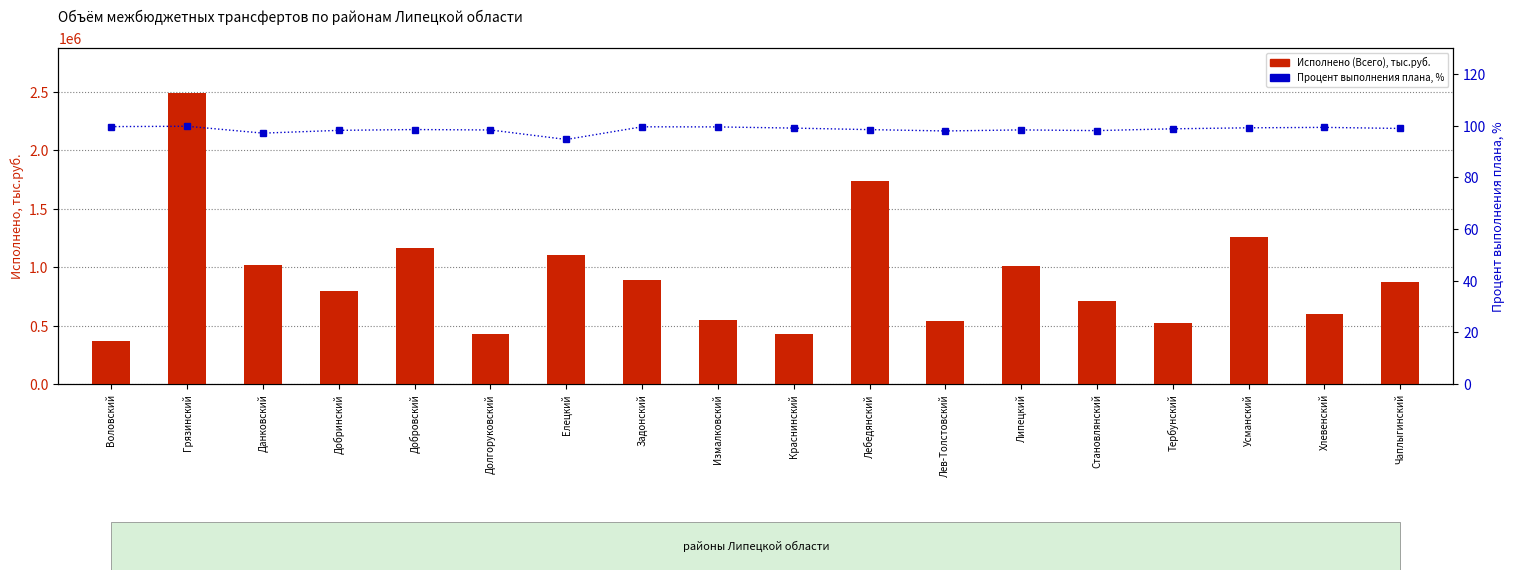

How many data points in Исполнено (Всего), тыс.руб. are less than 874358?

9